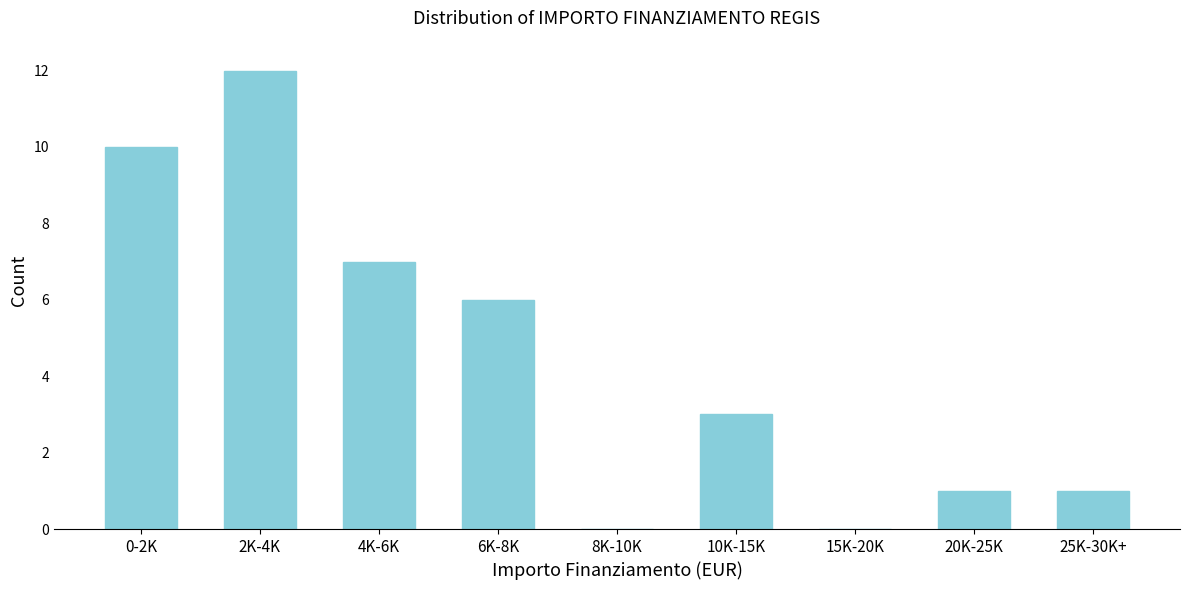

Reading left to right, transcribe all the data shown in this chart.

0-2K=10	2K-4K=12	4K-6K=7	6K-8K=6	8K-10K=0	10K-15K=3	15K-20K=0	20K-25K=1	25K-30K+=1